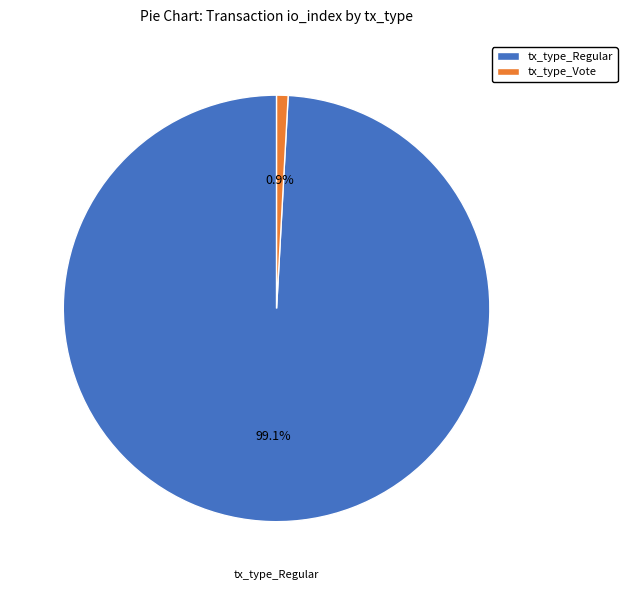

True or false: tx_type_Vote accounts for 11% of the total.

False